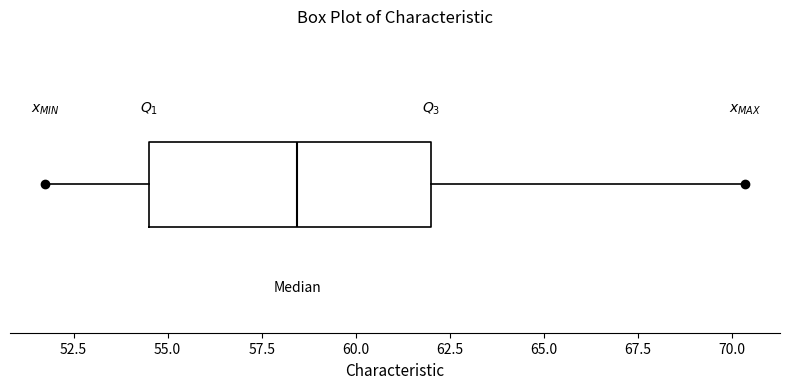

Read this box plot against the x-axis: the position of the median line, the range covered by the box, and the ends of both whiskers. The values are not printed on the chart, so give them approximately, as read against the axis.

median 58.5, box 54.5 to 62.0, whiskers 51.5 to 70.5